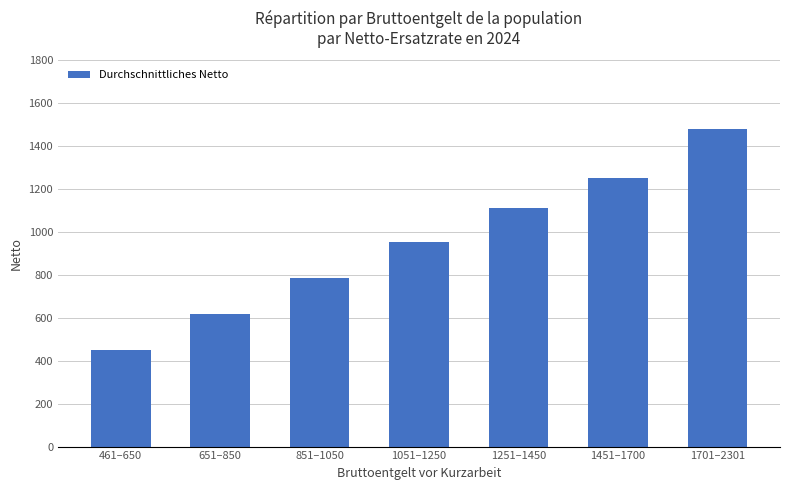

Read the value at 651–850.

616.2